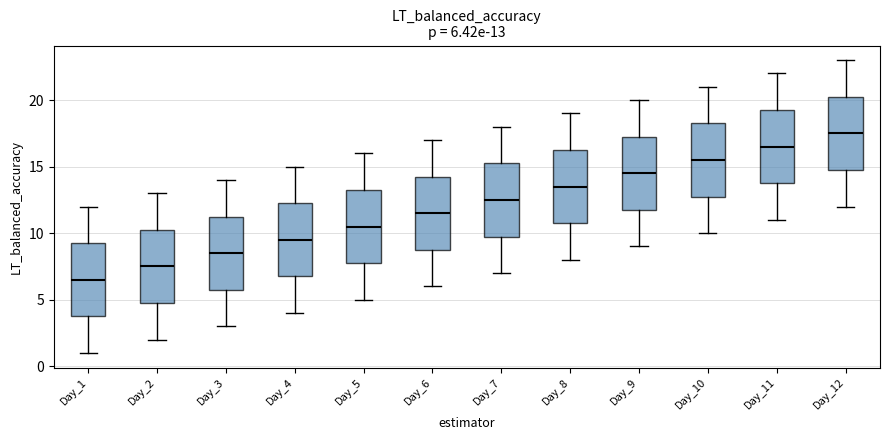

Which box's median line is the highest?

Day_12